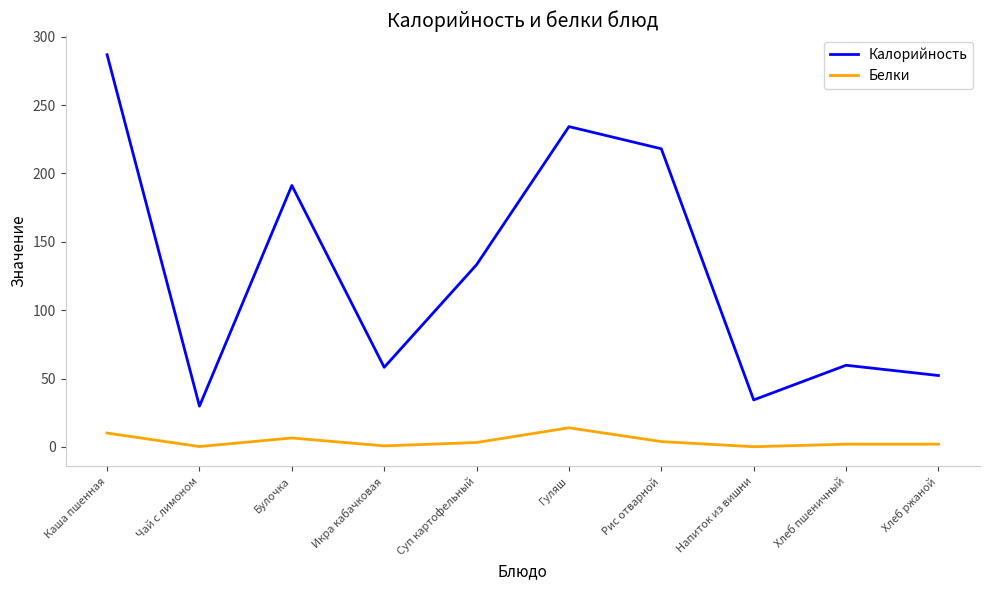

At which category does the chart reach its peak across all series?

Каша пшенная